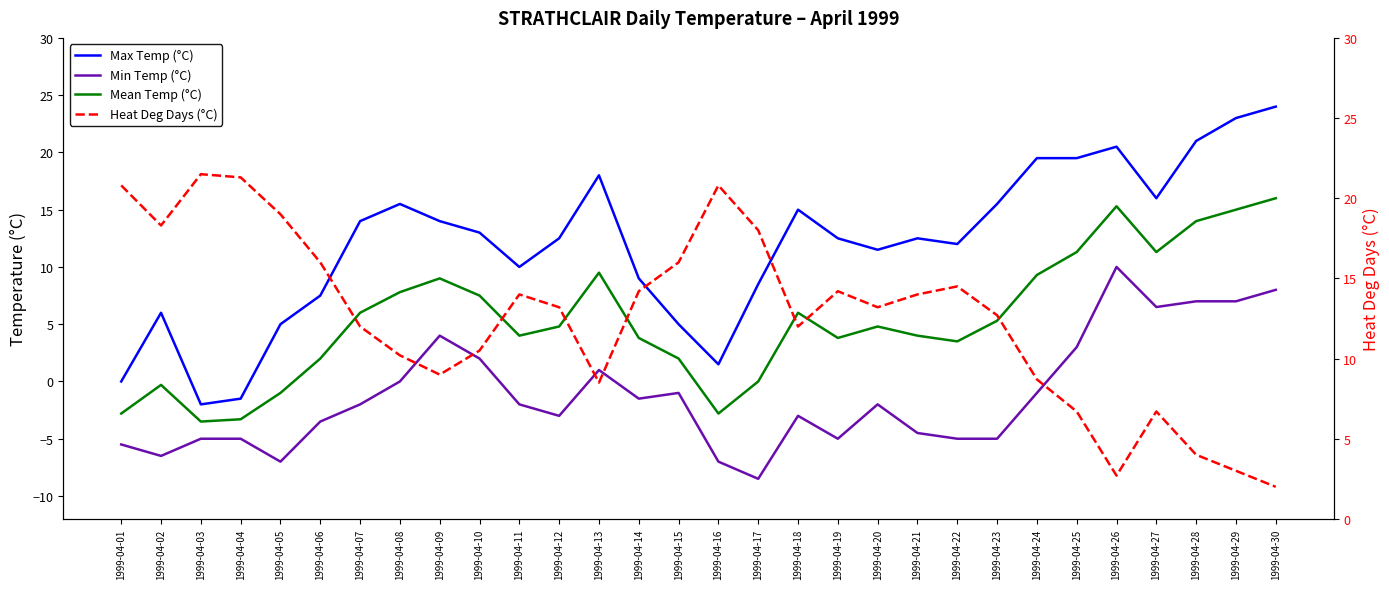

In Mean Temp (°C), how many points are higher than both neighbors (excluding endpoints)?

6